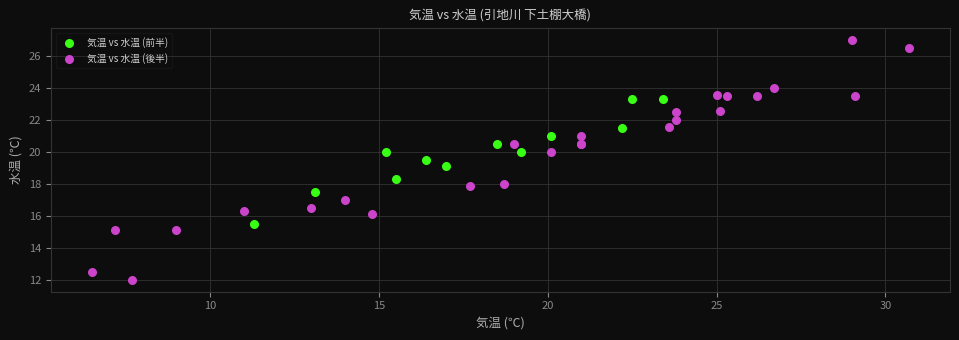

Which series reaches the minimum Y coordinate?

気温 vs 水温 (後半)